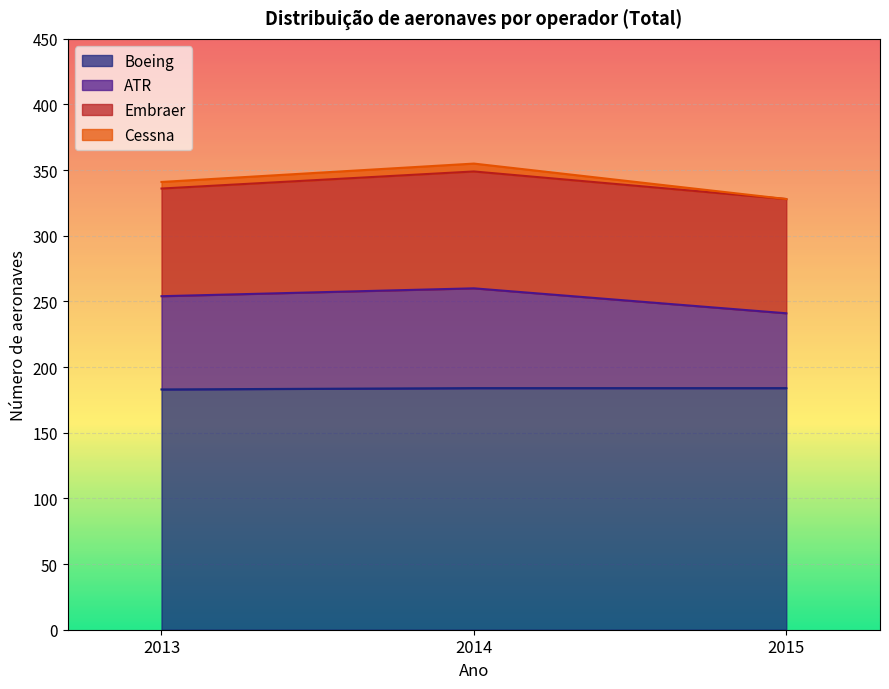

What is the highest value of the Boeing series?

184